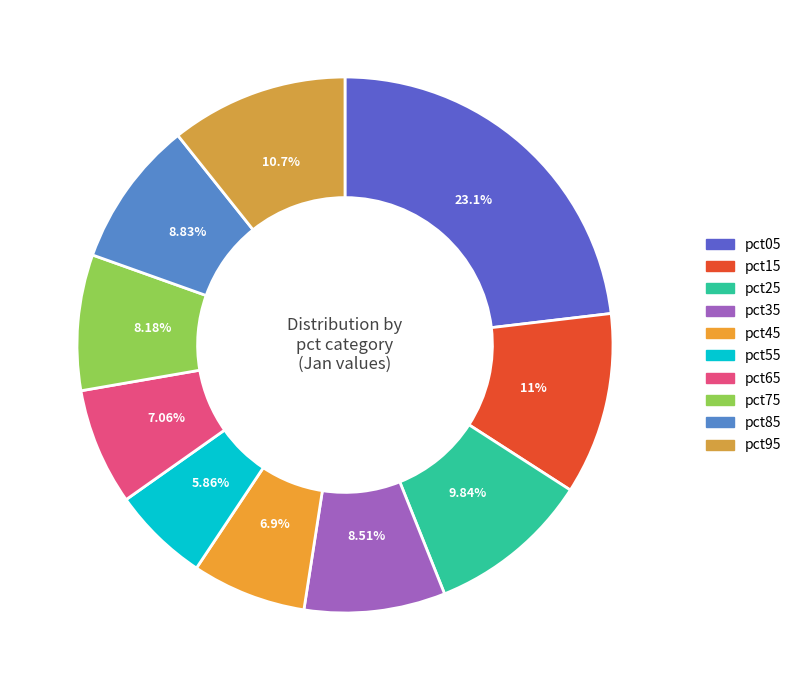

Between pct15 and pct25, which is larger?

pct15